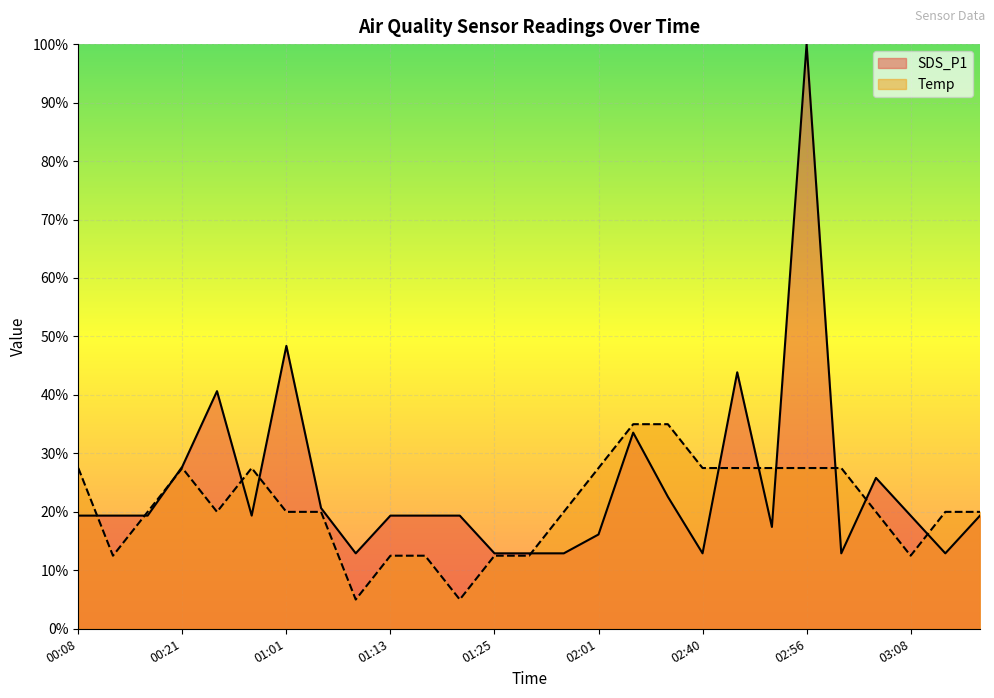

Between 01:42 and 02:47, which is larger?

02:47